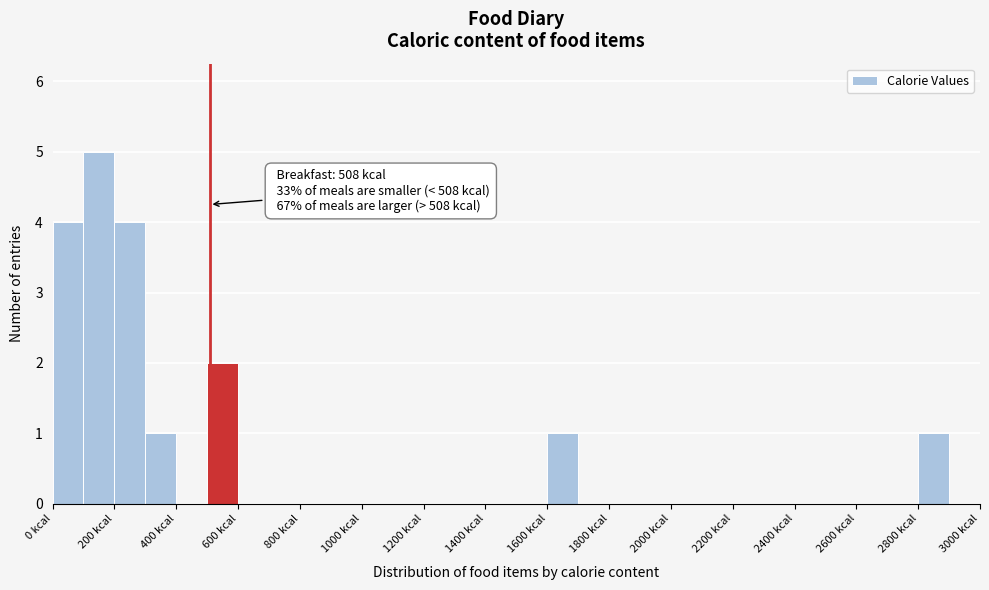

Over which range of the x-axis is the bar tallest?

100 to 200